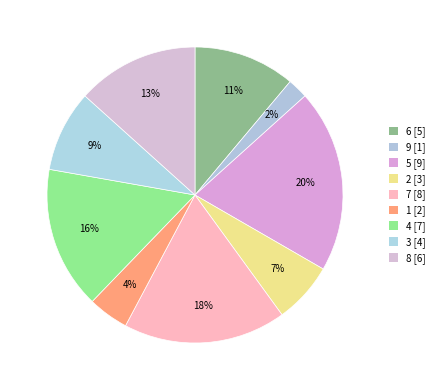

What is the smallest slice in the pie chart?

9